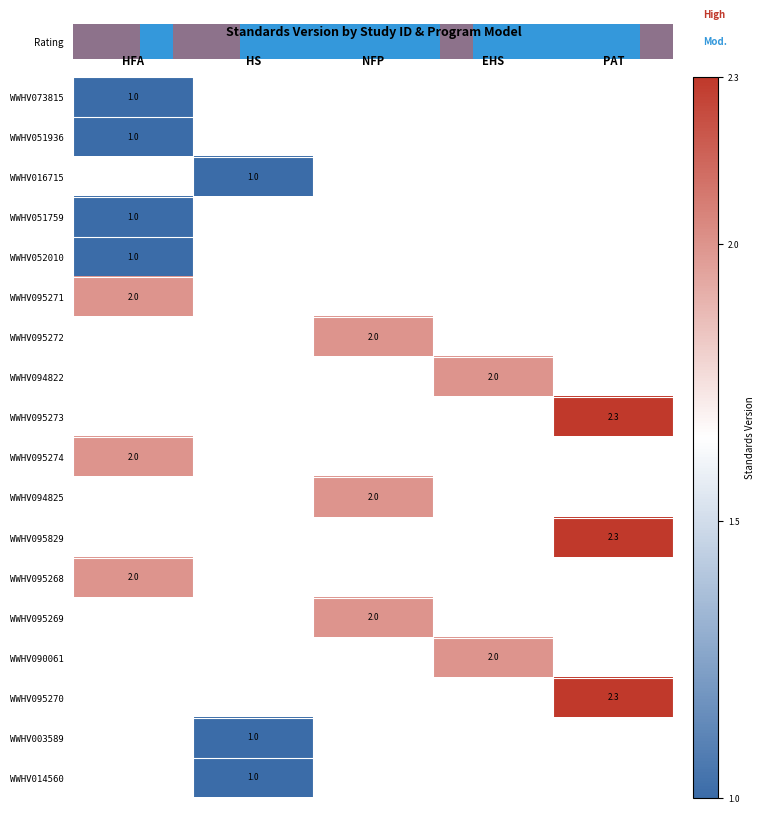

Is it true that WWHV095273 equals 2.3 at PAT?

True